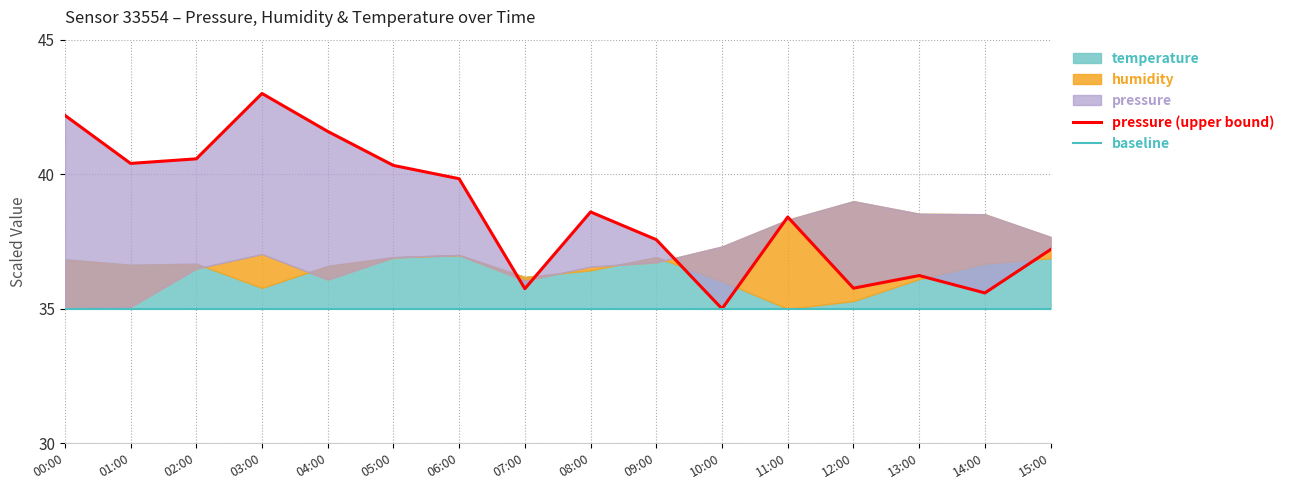

Is it true that baseline equals 35.0 at 02:00?

True